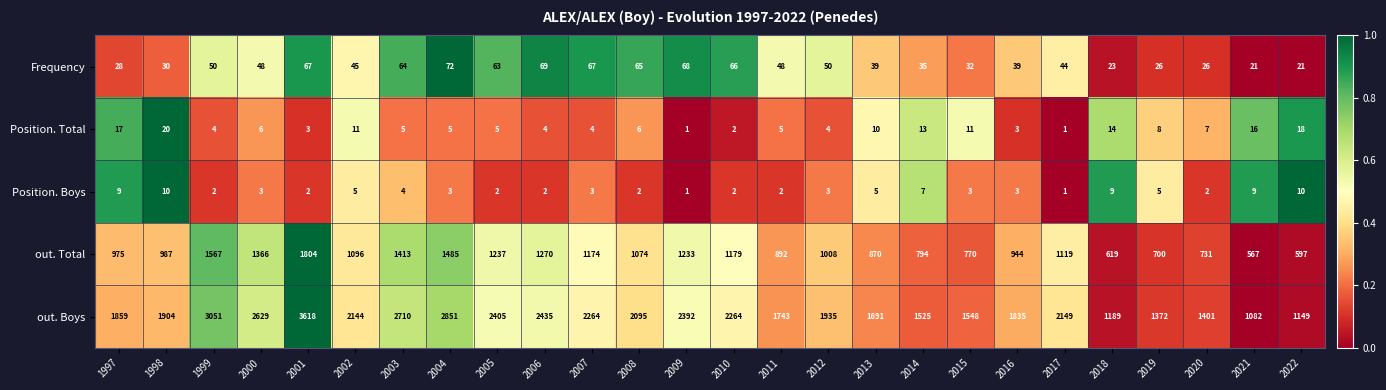

Rank the series at 2015 from highest to lowest value.

out. Boys, out. Total, Frequency, Position. Total, Position. Boys